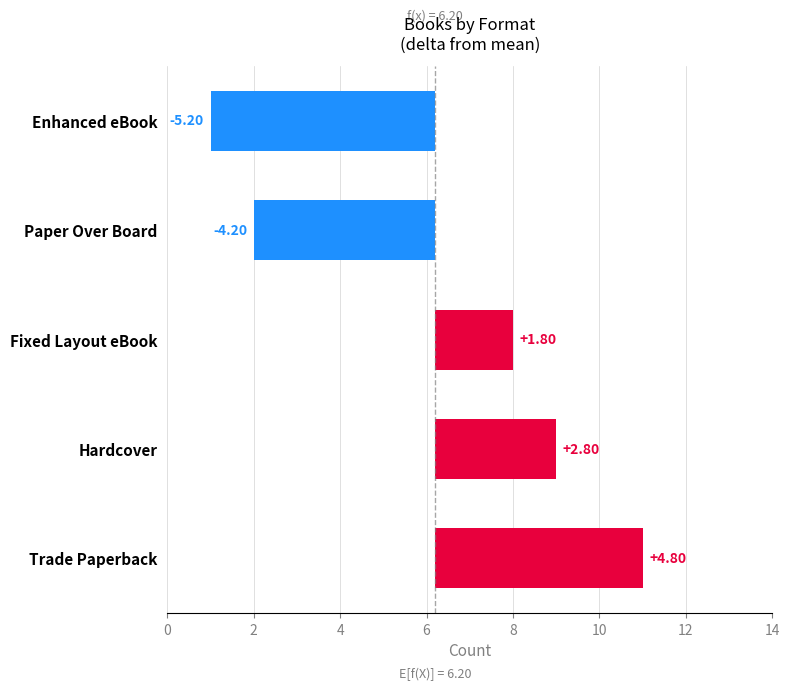

How many values are below 1?

2